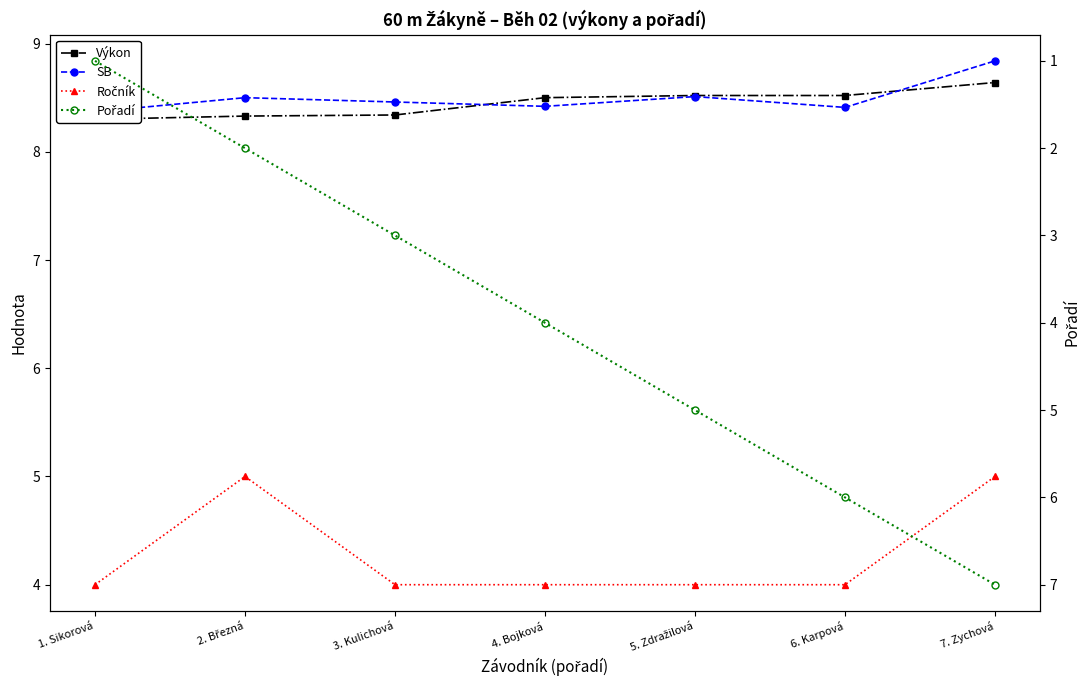

What is the approximate value of Ročník at 6. Karpová?

4.0